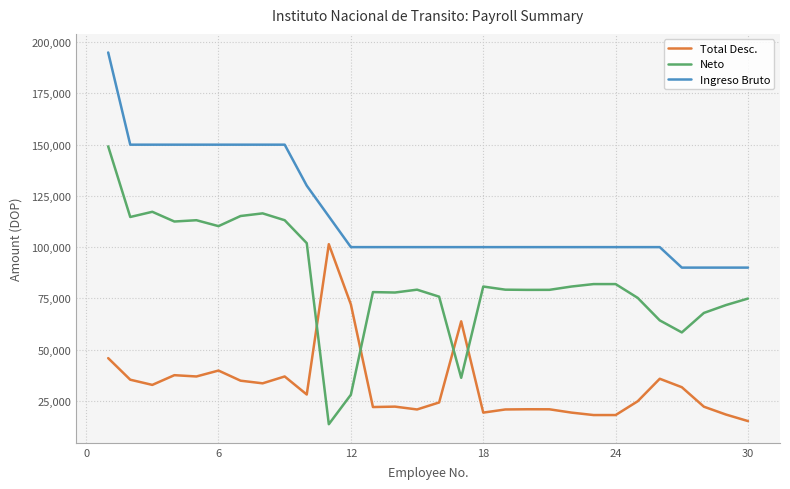

What is the lowest value of the Neto series?

13566.7